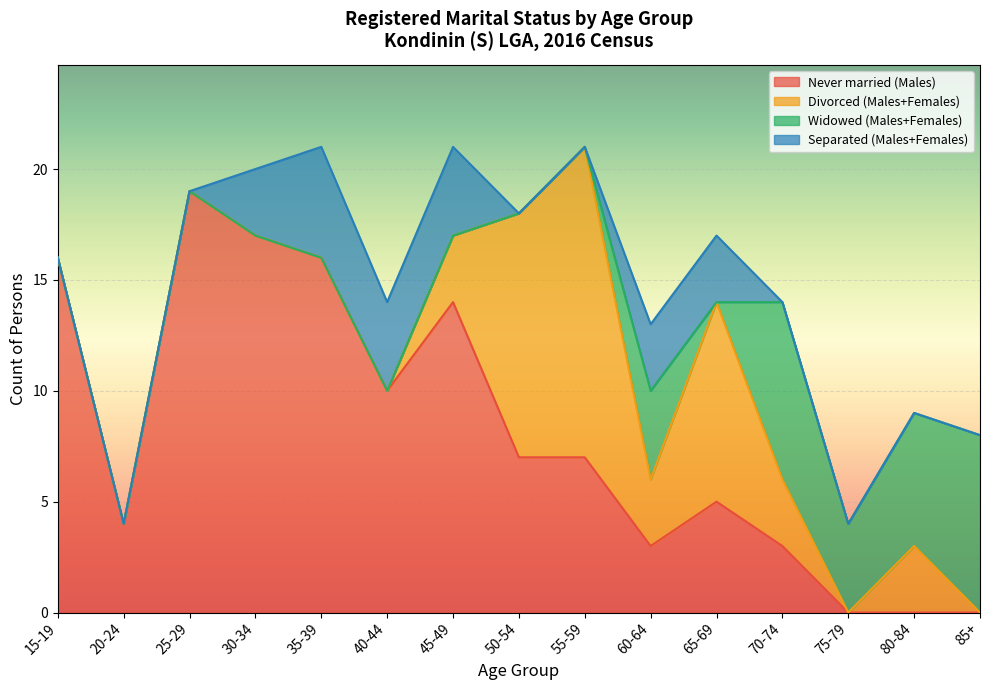

In Never married (Males), how many points are higher than both neighbors (excluding endpoints)?

3